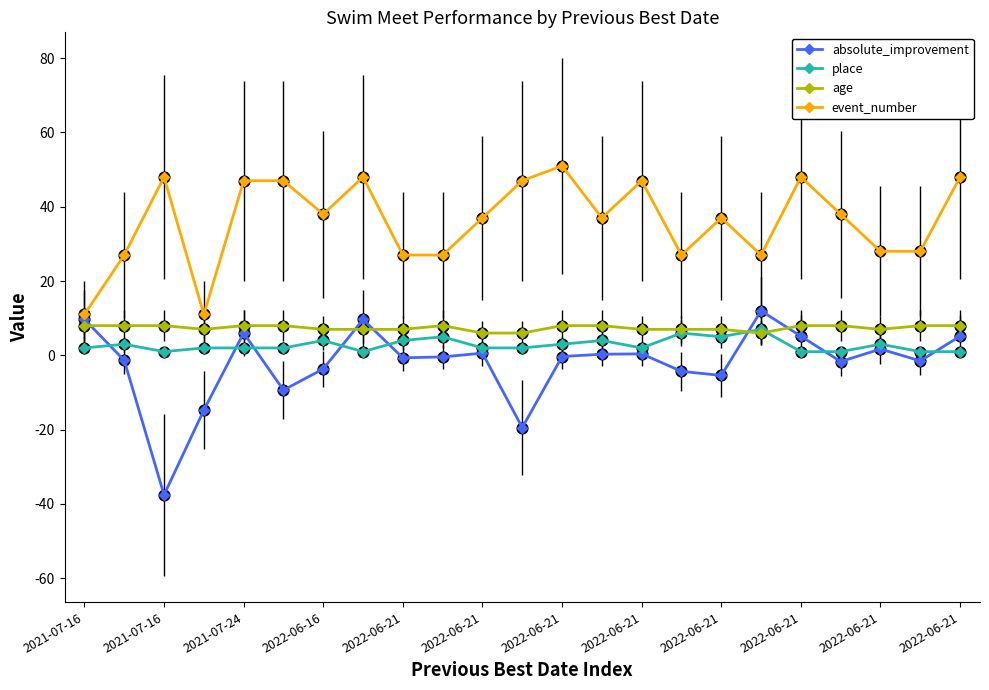

Which series has the largest total across all categories?

event_number